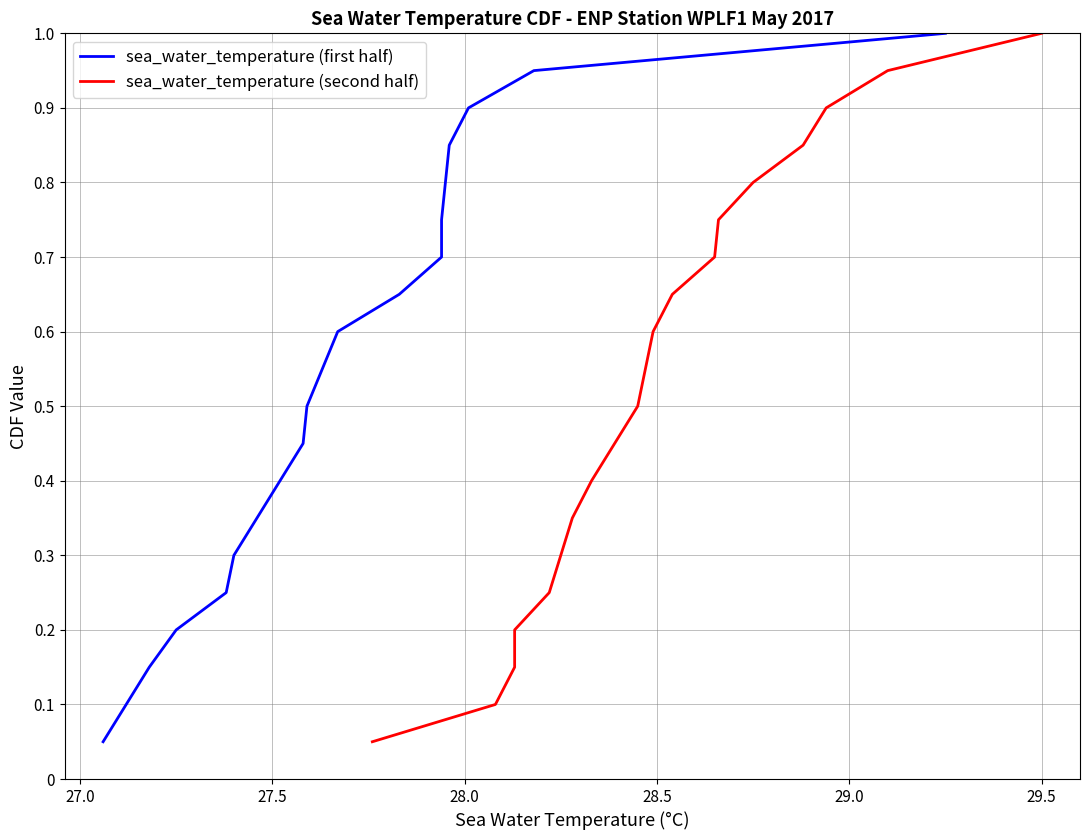

True or false: sea_water_temperature (first half) and sea_water_temperature (second half) intersect in this chart.

False